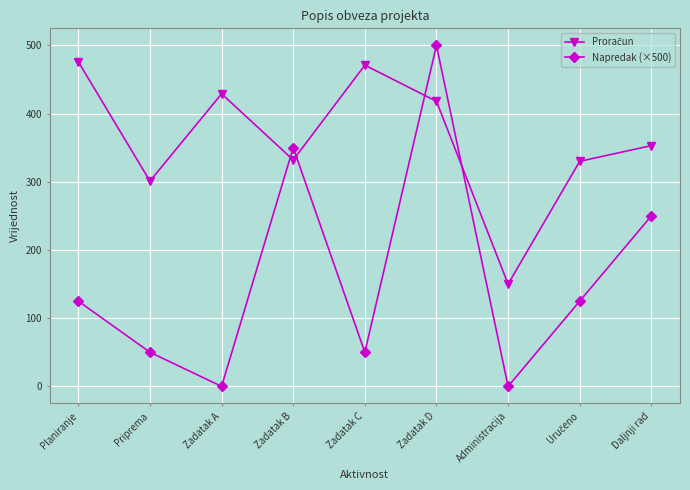

What is the label of the 3rd point from the right?

Administracija